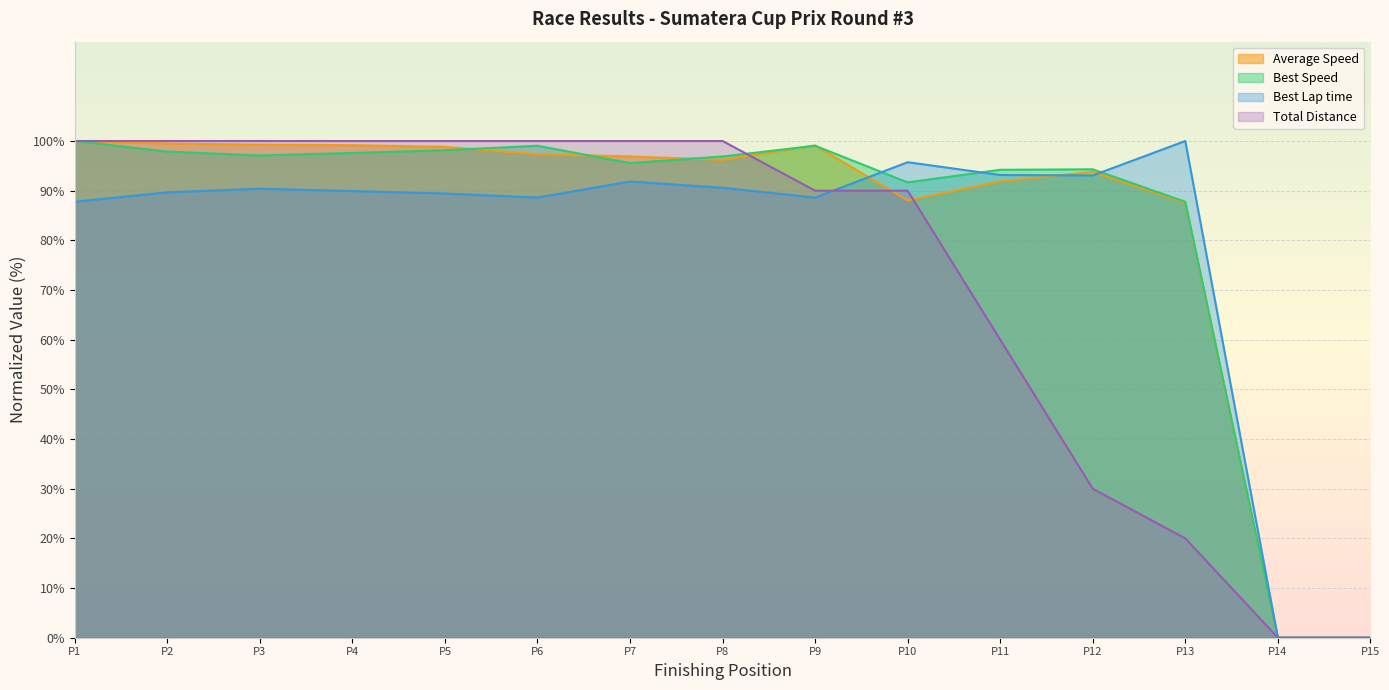

Does the chart display data point markers on the line(s)?

No